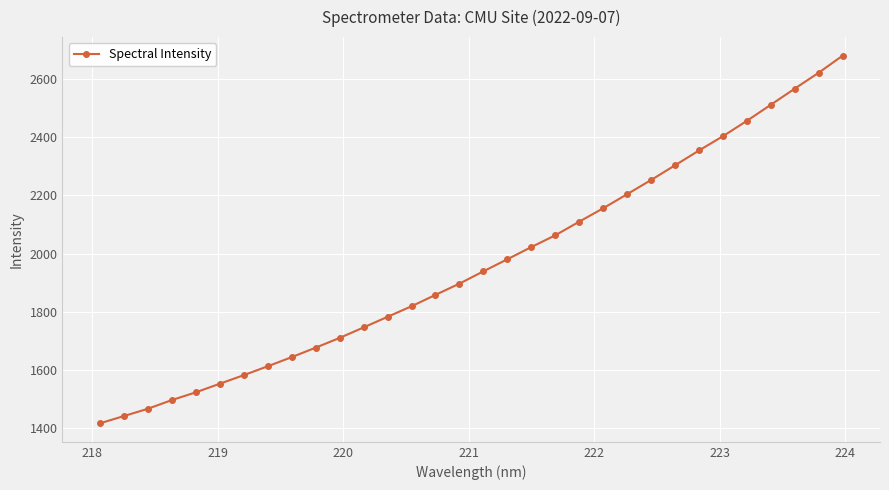

What is the difference between the second highest and minimum values?

1206.7